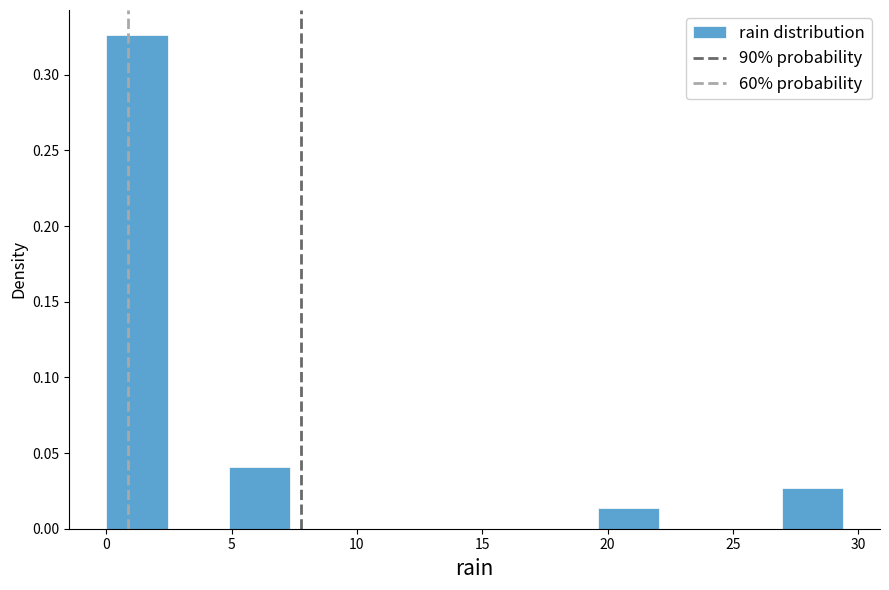

Reading left to right, list every bar in this chart as the range it spans on the x-axis followed by its height. Neither the bar edges nor the heights are printed on the chart, so give them approximately, as read against the axes.

0.00 to 2.45: 0.325
2.45 to 4.90: 0
4.90 to 7.35: 0.040
7.35 to 9.80: 0
9.80 to 12.25: 0
12.25 to 14.70: 0
14.70 to 17.15: 0
17.15 to 19.60: 0
19.60 to 22.05: 0.015
22.05 to 24.50: 0
24.50 to 26.95: 0
26.95 to 29.40: 0.025